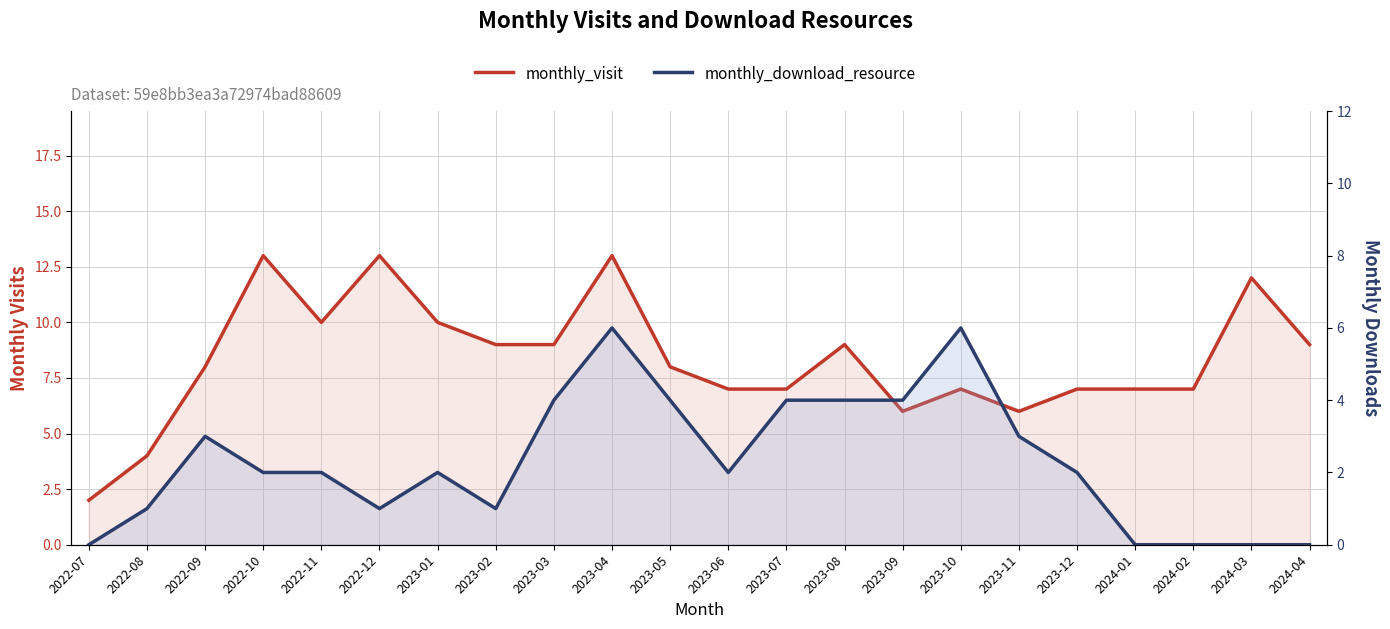

What is the maximum value shown in the chart?

13